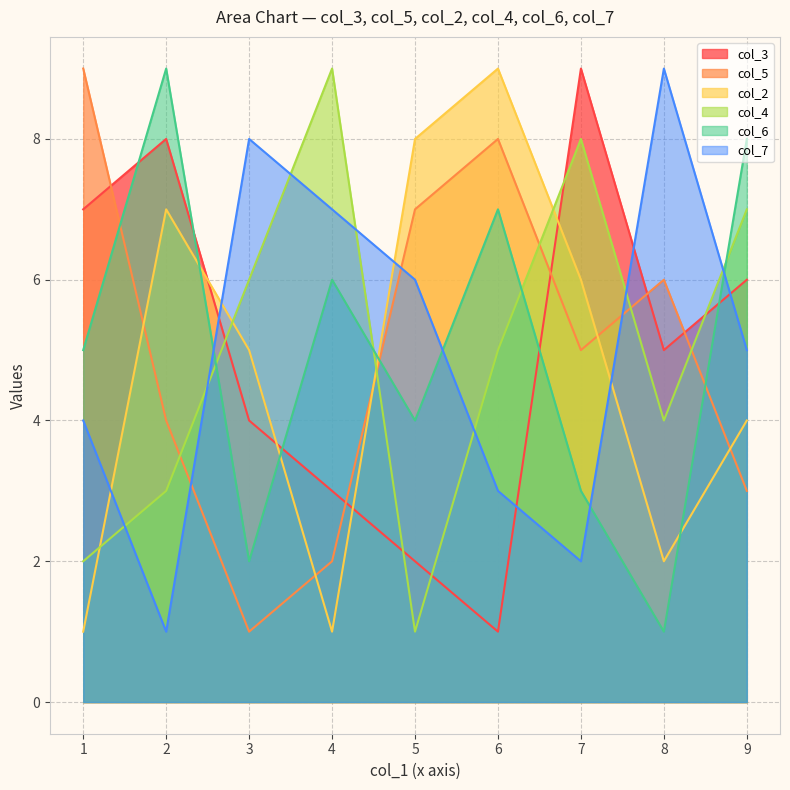

Between which two adjacent categories do col_2 and col_3 first intersect?

2 and 3